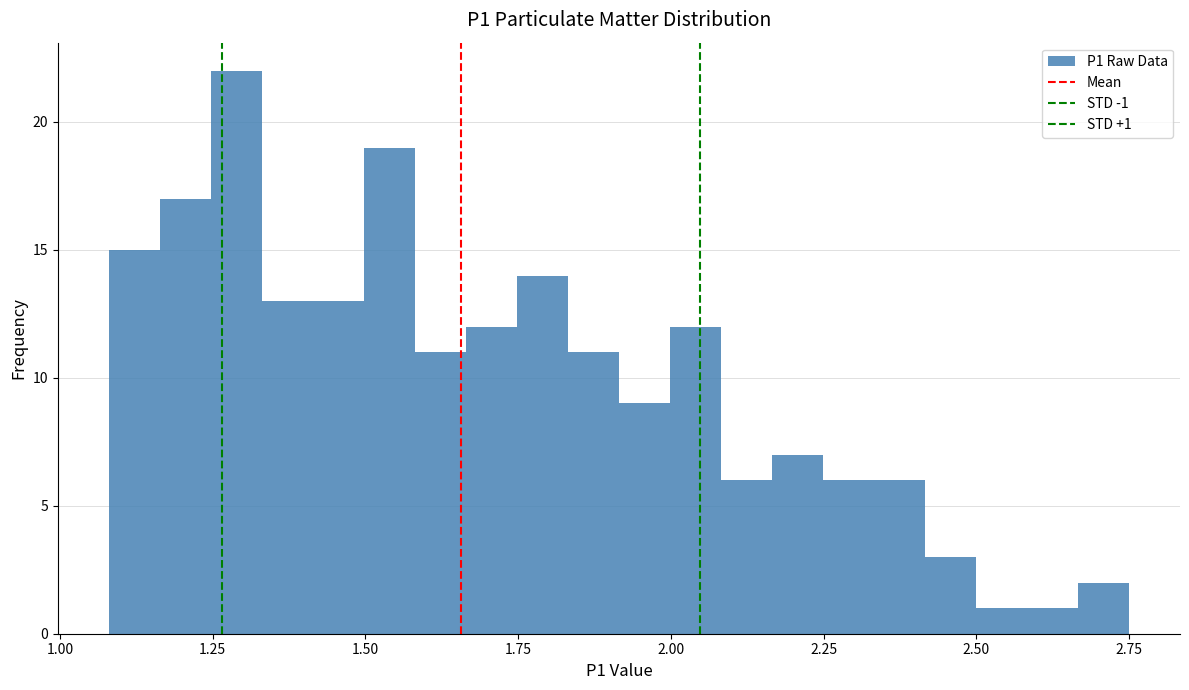

Around what value on the x-axis is the tallest bar? Give the approximate position of its centre, as read against the axis.

1.30